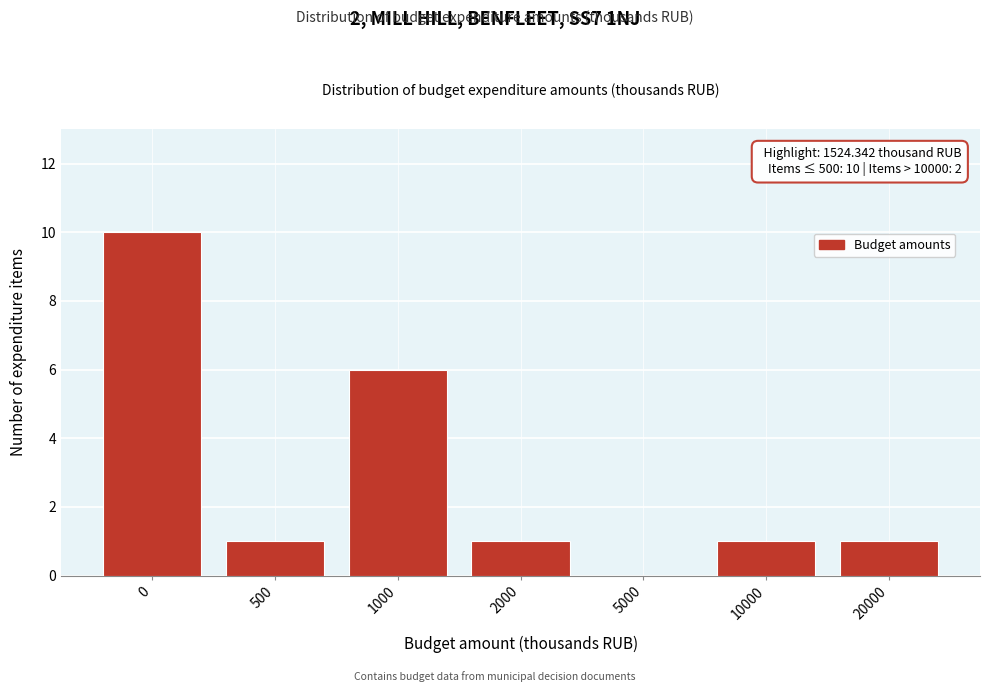

Reading right to left, list all the values displayed in this chart.

20000=1	10000=1	5000=0	2000=1	1000=6	500=1	0=10